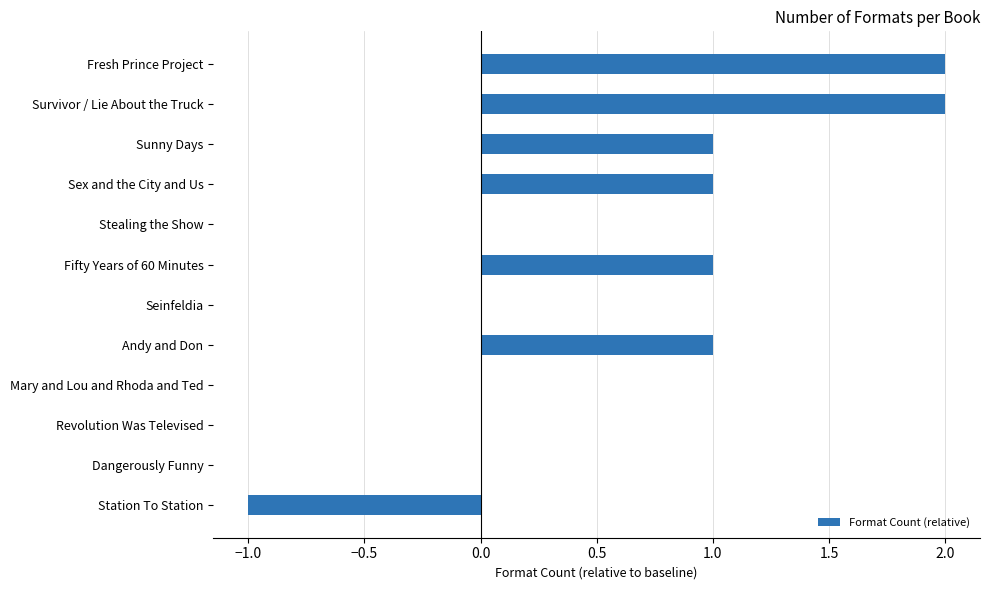

Reading top to bottom, what are all the values shown in this chart?

Fresh Prince Project=2	Survivor / Lie About the Truck=2	Sunny Days=1	Sex and the City and Us=1	Stealing the Show=0	Fifty Years of 60 Minutes=1	Seinfeldia=0	Andy and Don=1	Mary and Lou and Rhoda and Ted=0	Revolution Was Televised=0	Dangerously Funny=0	Station To Station=-1